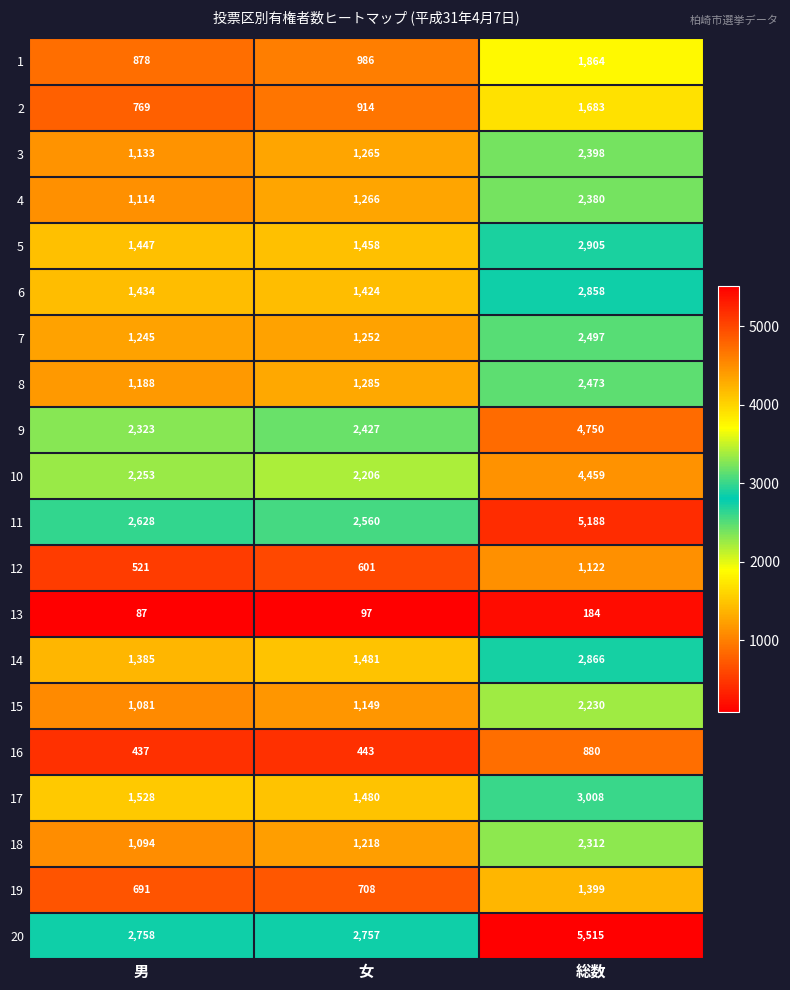

The value of 12 at 女 is 301. True or false?

False